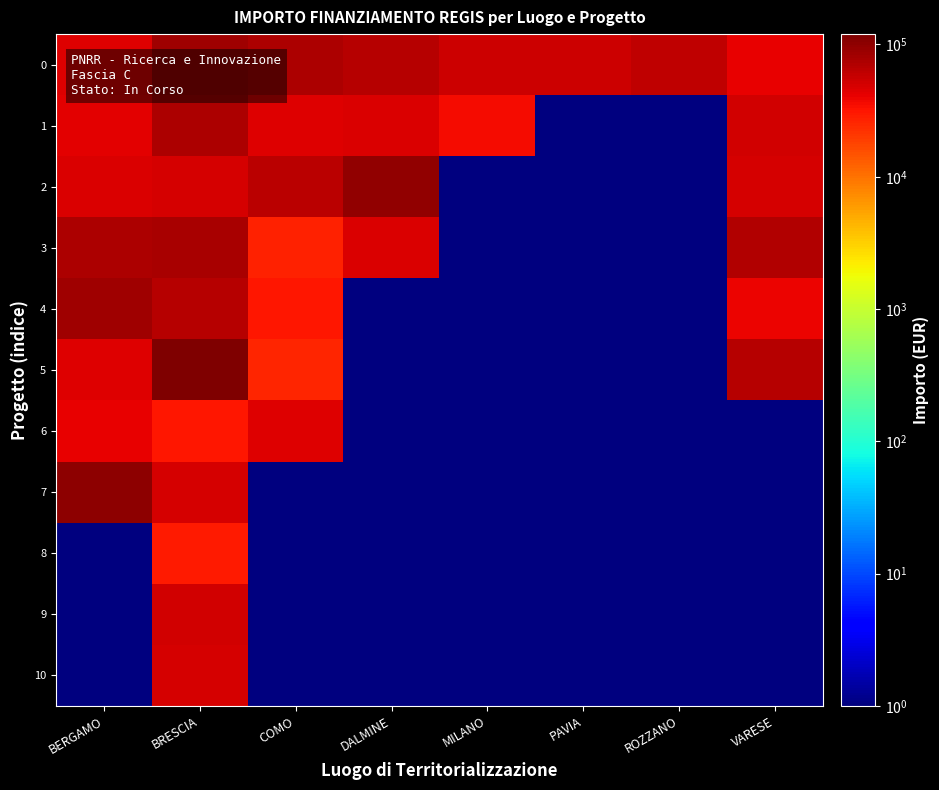

Rank the series at DALMINE from lowest to highest value.

4, 5, 6, 7, 8, 9, 10, 3, 1, 0, 2